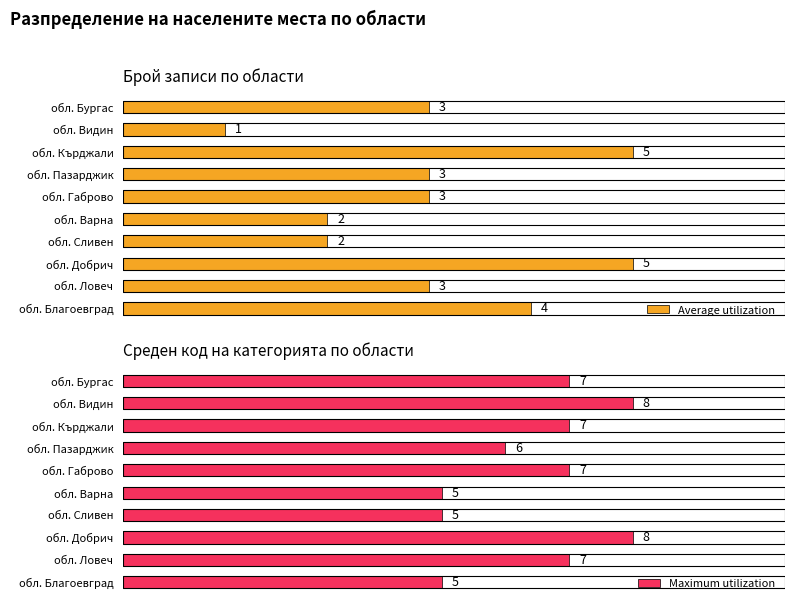

Which category has the lowest value in the Average utilization series?

обл. Видин